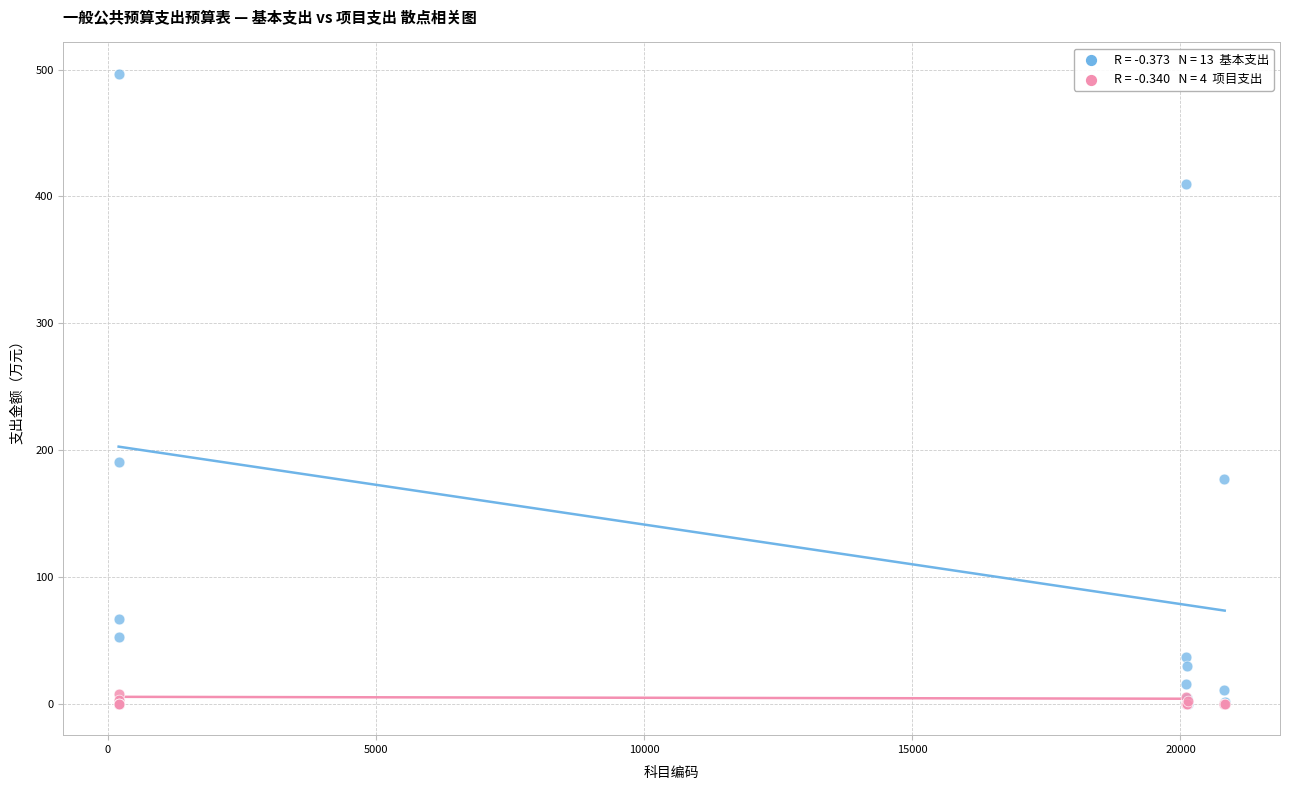

Across all series, what Y value is closest to 248?

190.5